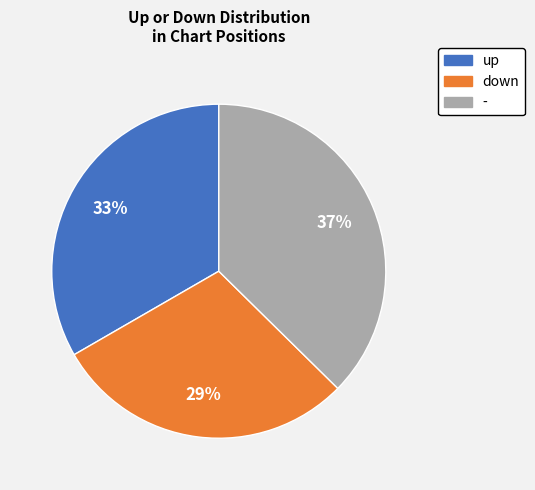

Does any single category account for the majority?

No